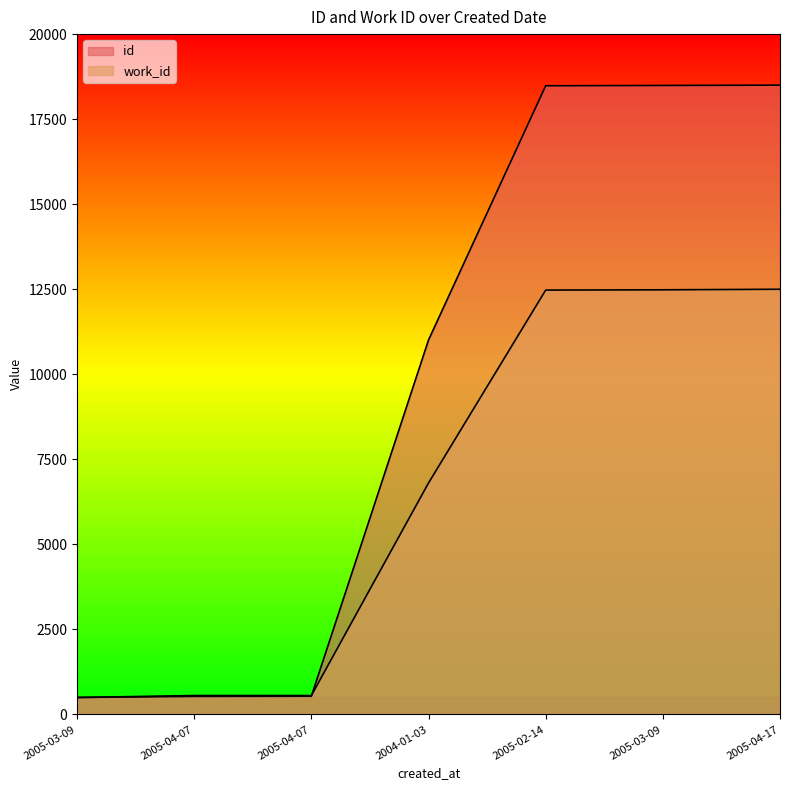

What is the value of the id point at the 2nd from the left?

532.1